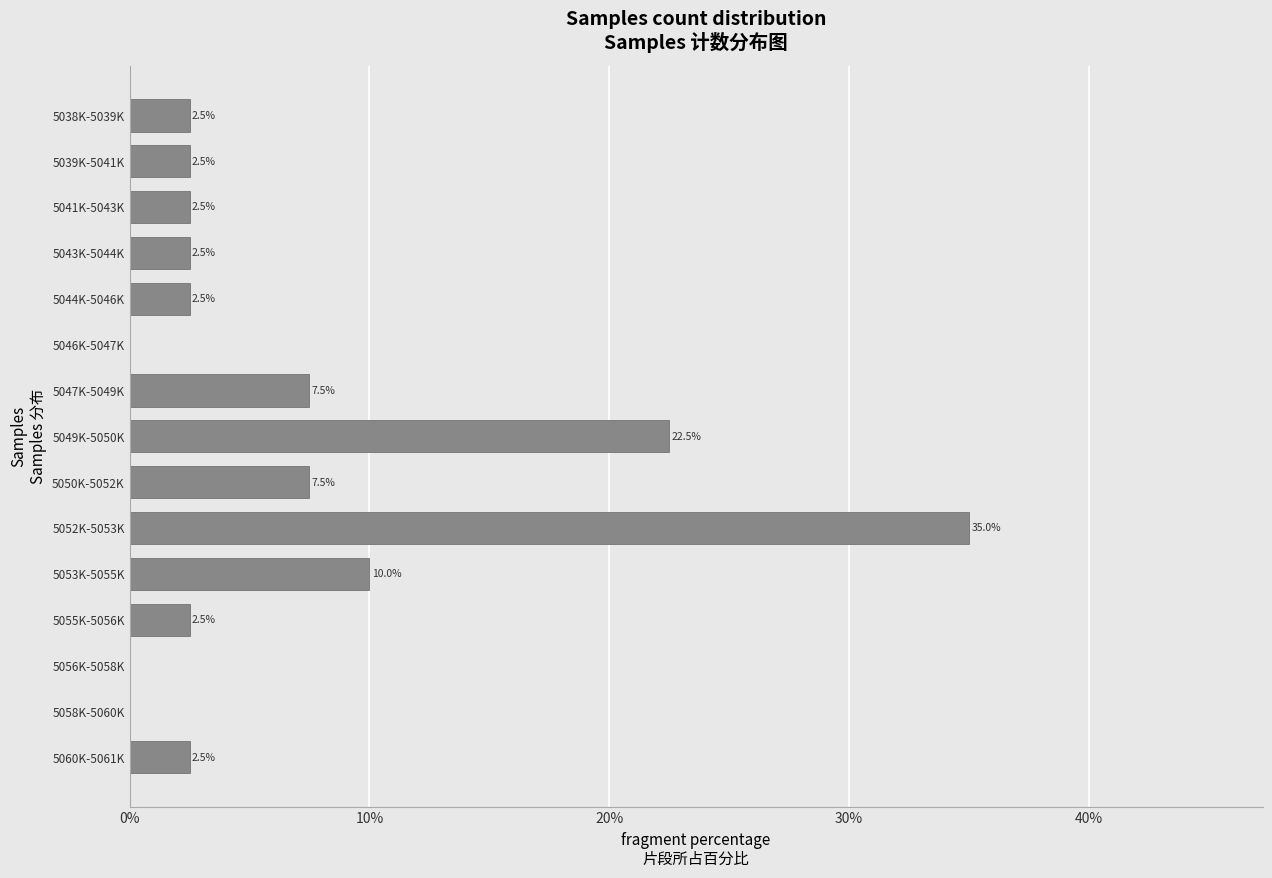

Reading top to bottom, transcribe all the data shown in this chart.

5038K-5039K=2.5	5039K-5041K=2.5	5041K-5043K=2.5	5043K-5044K=2.5	5044K-5046K=2.5	5046K-5047K=0.0	5047K-5049K=7.5	5049K-5050K=22.5	5050K-5052K=7.5	5052K-5053K=35.0	5053K-5055K=10.0	5055K-5056K=2.5	5056K-5058K=0.0	5058K-5060K=0.0	5060K-5061K=2.5